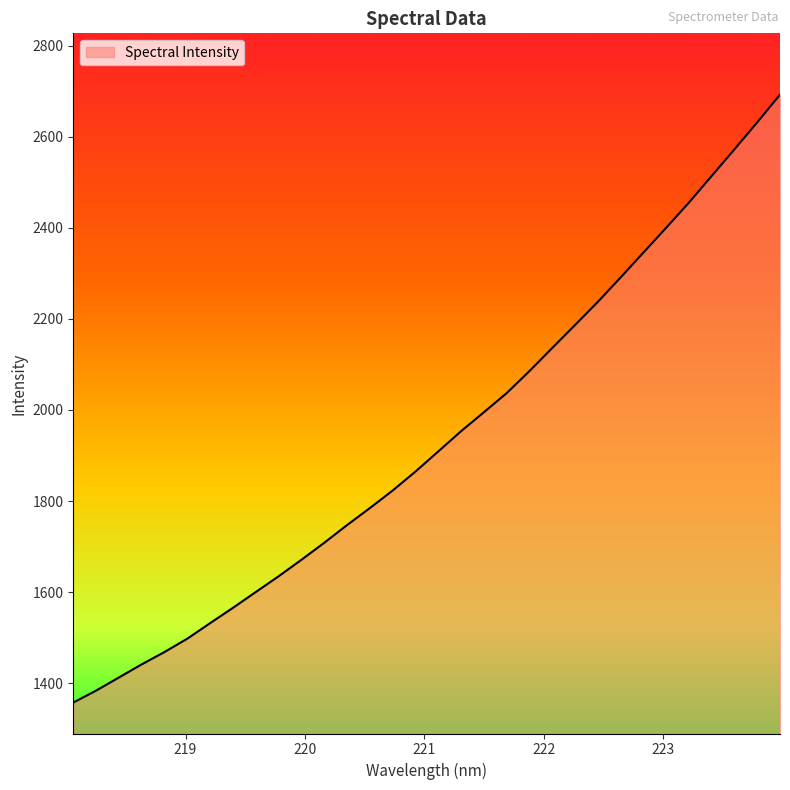

What is the difference between the maximum and minimum values?

1334.4